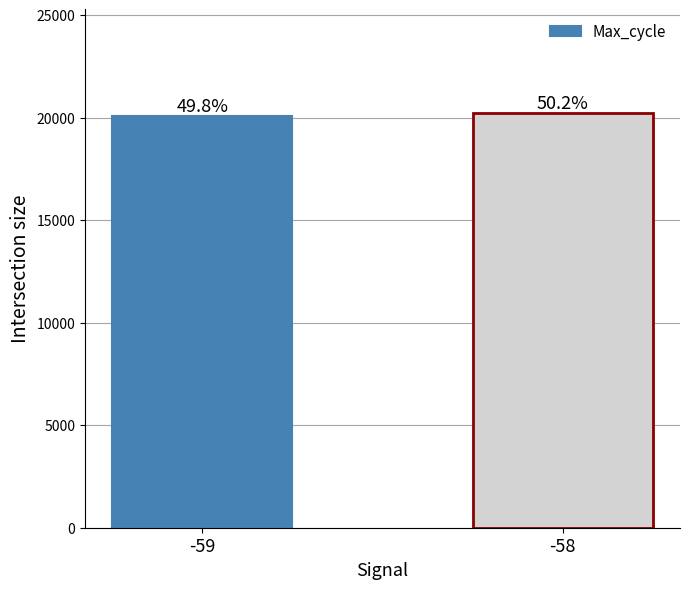

Does the chart contain any negative values?

No